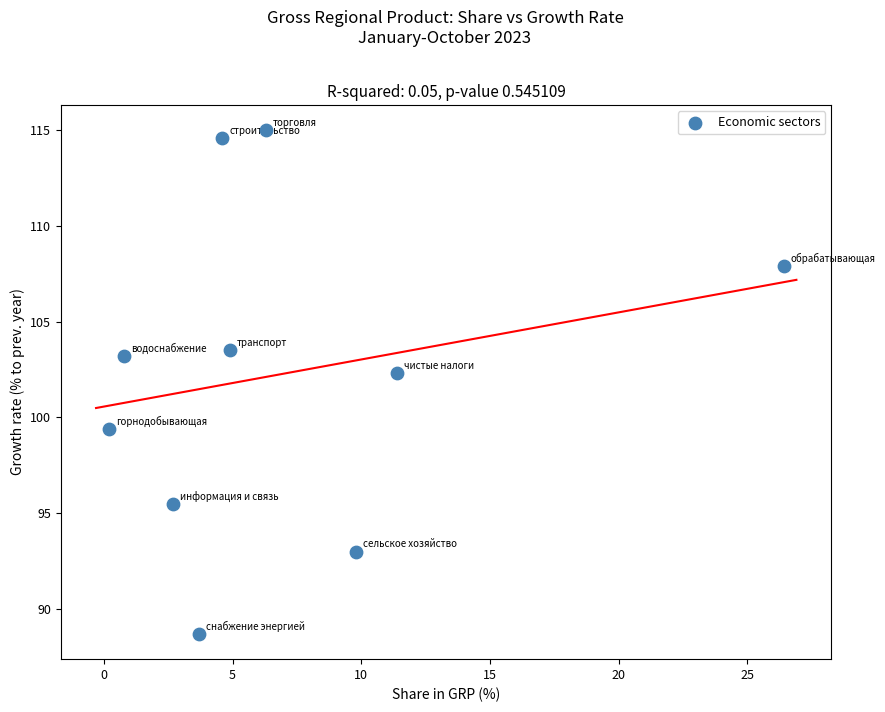

What is the average X value?

7.1